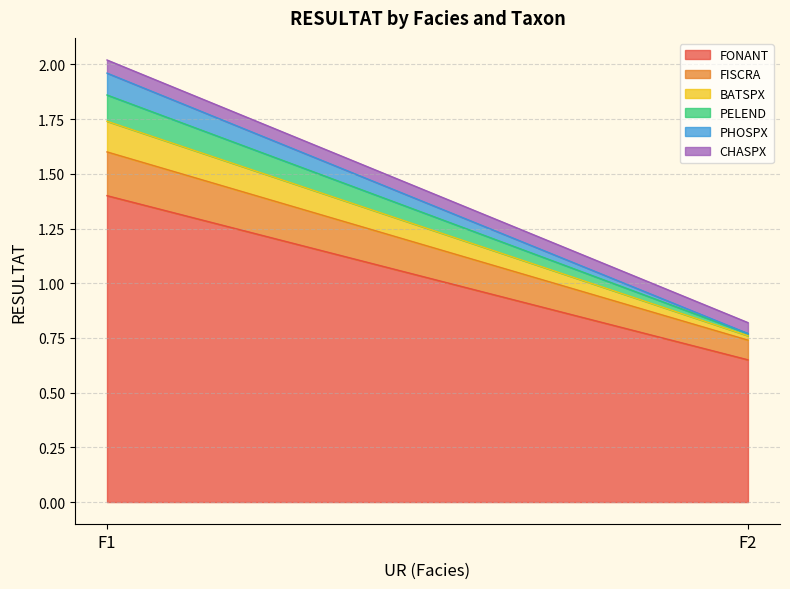

What is the value of the FONANT point at the 1st from the left?

1.4